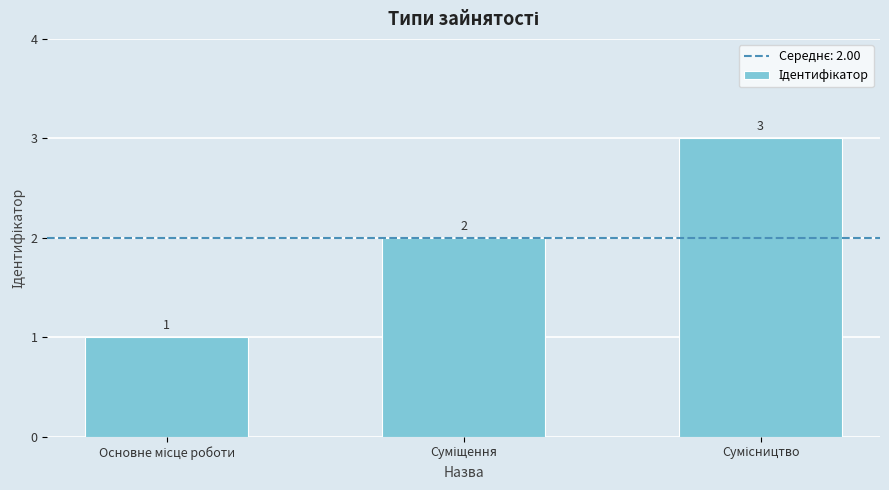

What is the sum of all values?

6